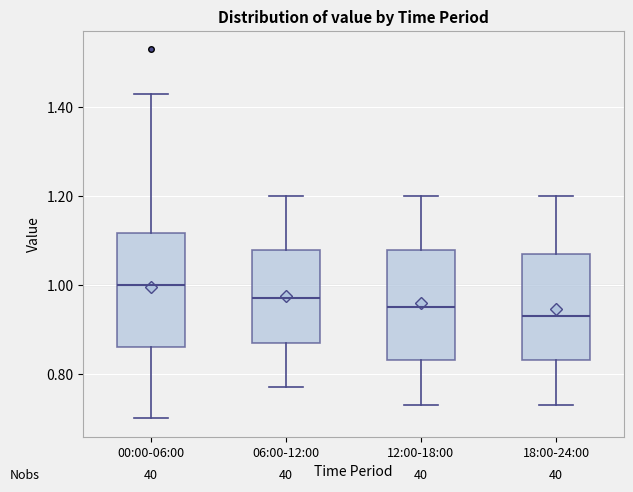

Reading left to right, transcribe this box plot: for each box, give where its median line is, the range the box spans, and where its two whiskers end, as read against the y-axis. The values are not printed on the chart, so give them approximately, as read against the axis.

00:00-06:00: median 1.00, box 0.86 to 1.12, whiskers 0.70 to 1.44
06:00-12:00: median 0.98, box 0.88 to 1.08, whiskers 0.78 to 1.20
12:00-18:00: median 0.96, box 0.84 to 1.08, whiskers 0.74 to 1.20
18:00-24:00: median 0.94, box 0.84 to 1.08, whiskers 0.74 to 1.20